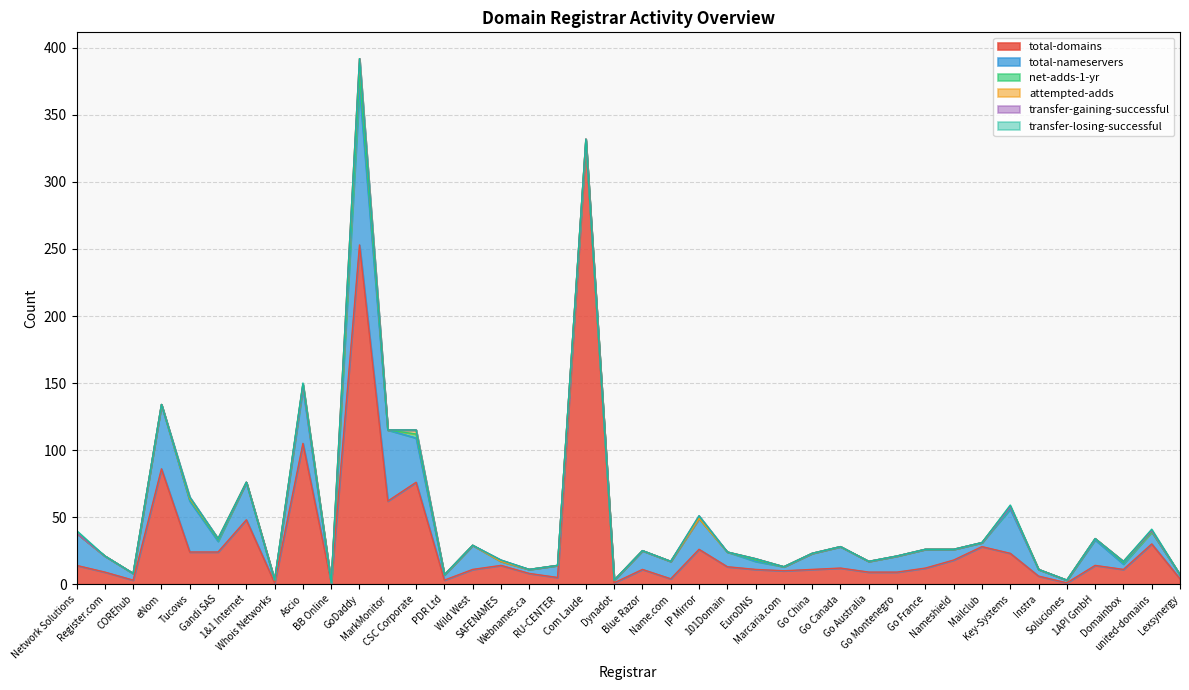

What is the value of the total-nameservers point at the 26th from the left?

3